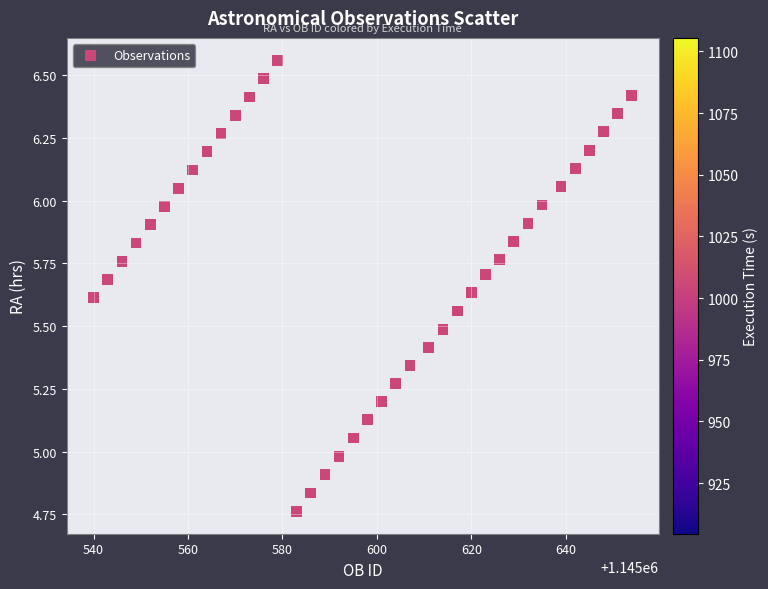

What is the range of X values (max minus min)?

114.0